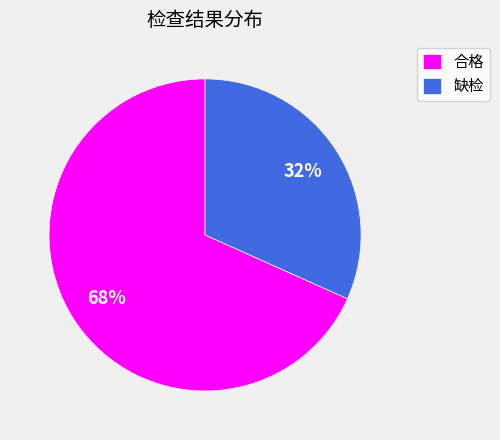

To the nearest percent, what percentage of the pie is 合格?

68%